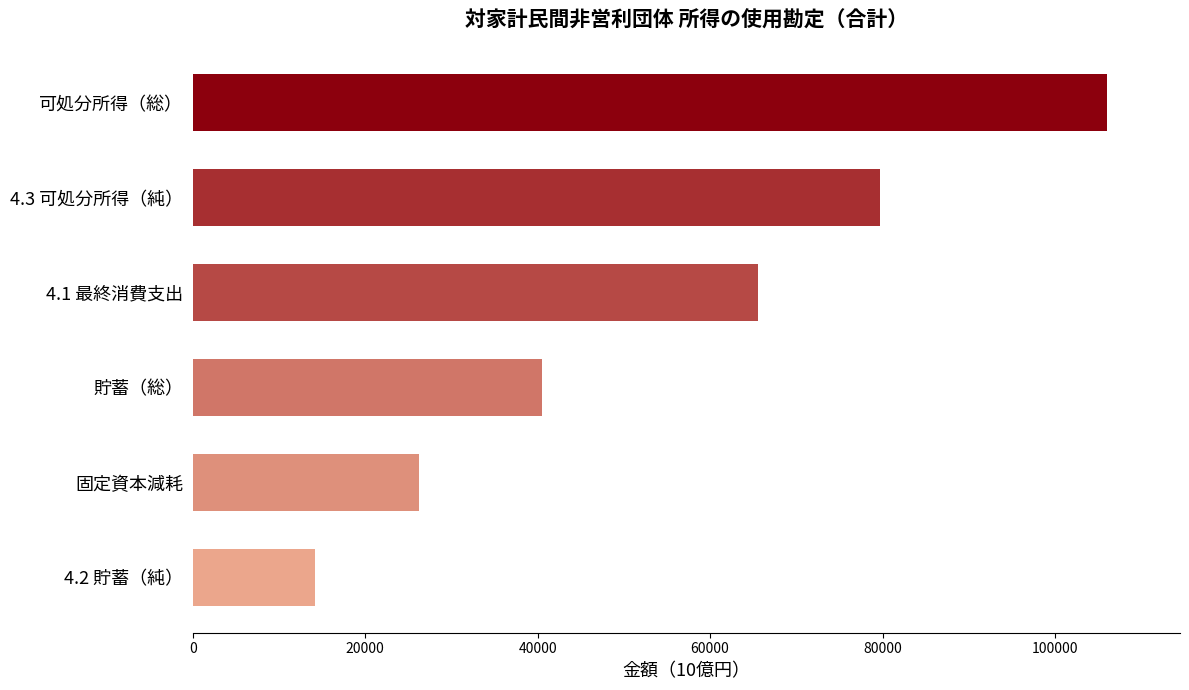

Between 4.3 可処分所得（純） and 4.1 最終消費支出, which is larger?

4.3 可処分所得（純）